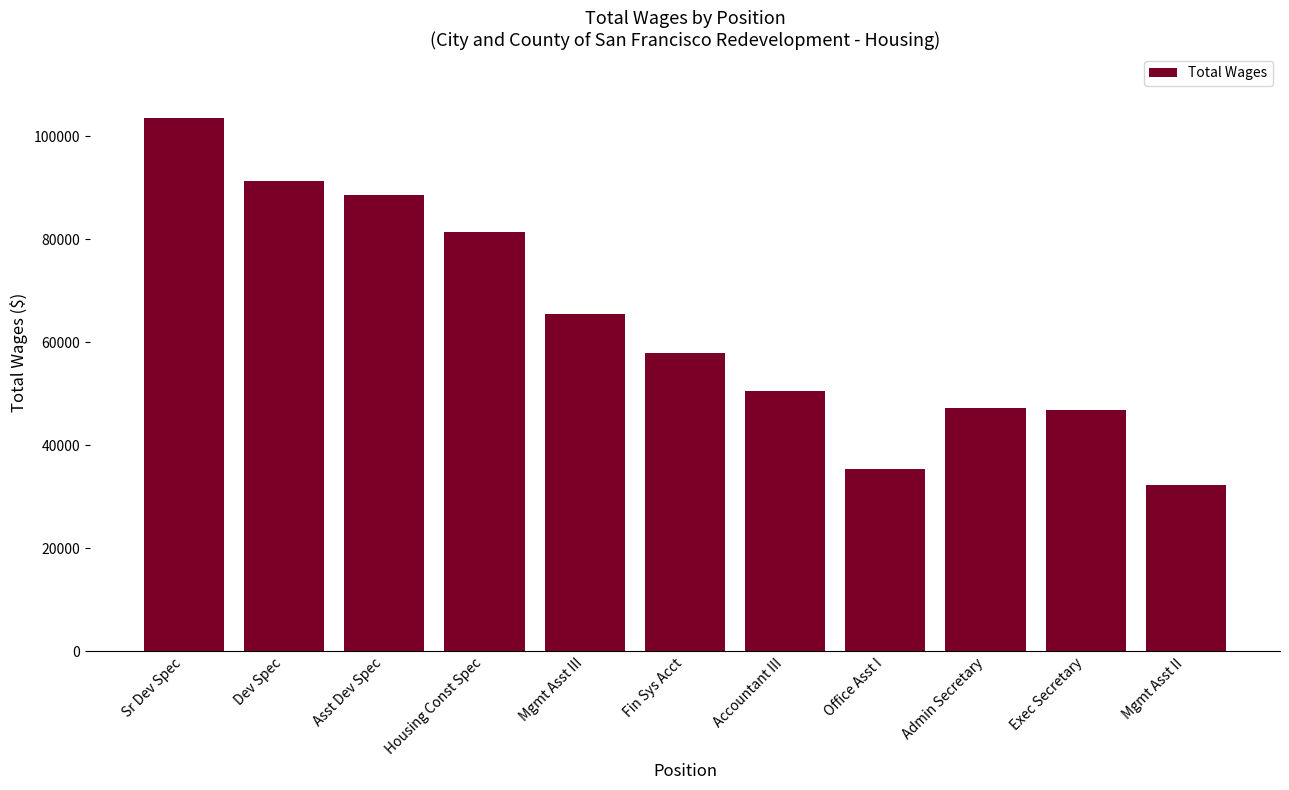

What is the sum of all values?

700822.8